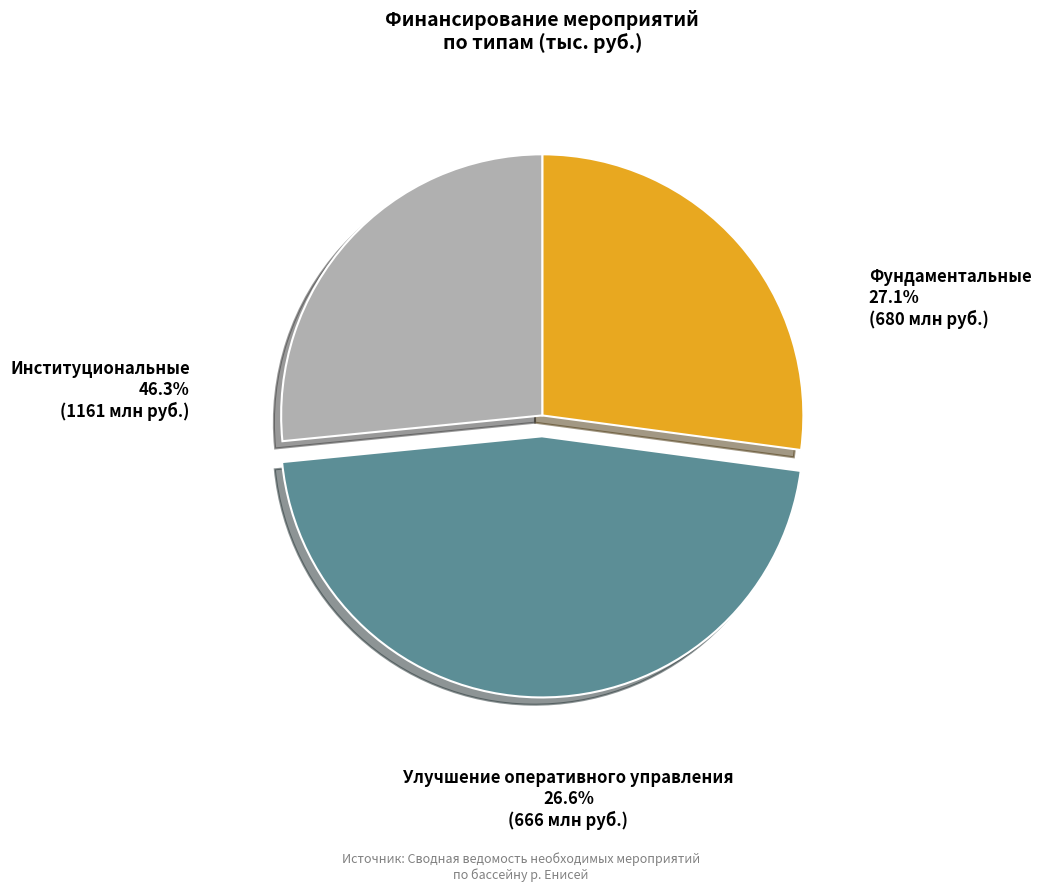

Which category has the smallest portion of the pie?

Улучшение оперативного управления